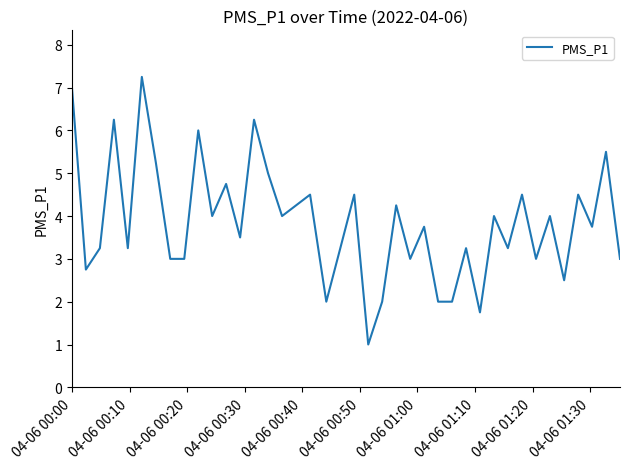

What is the minimum value shown in the chart?

1.0